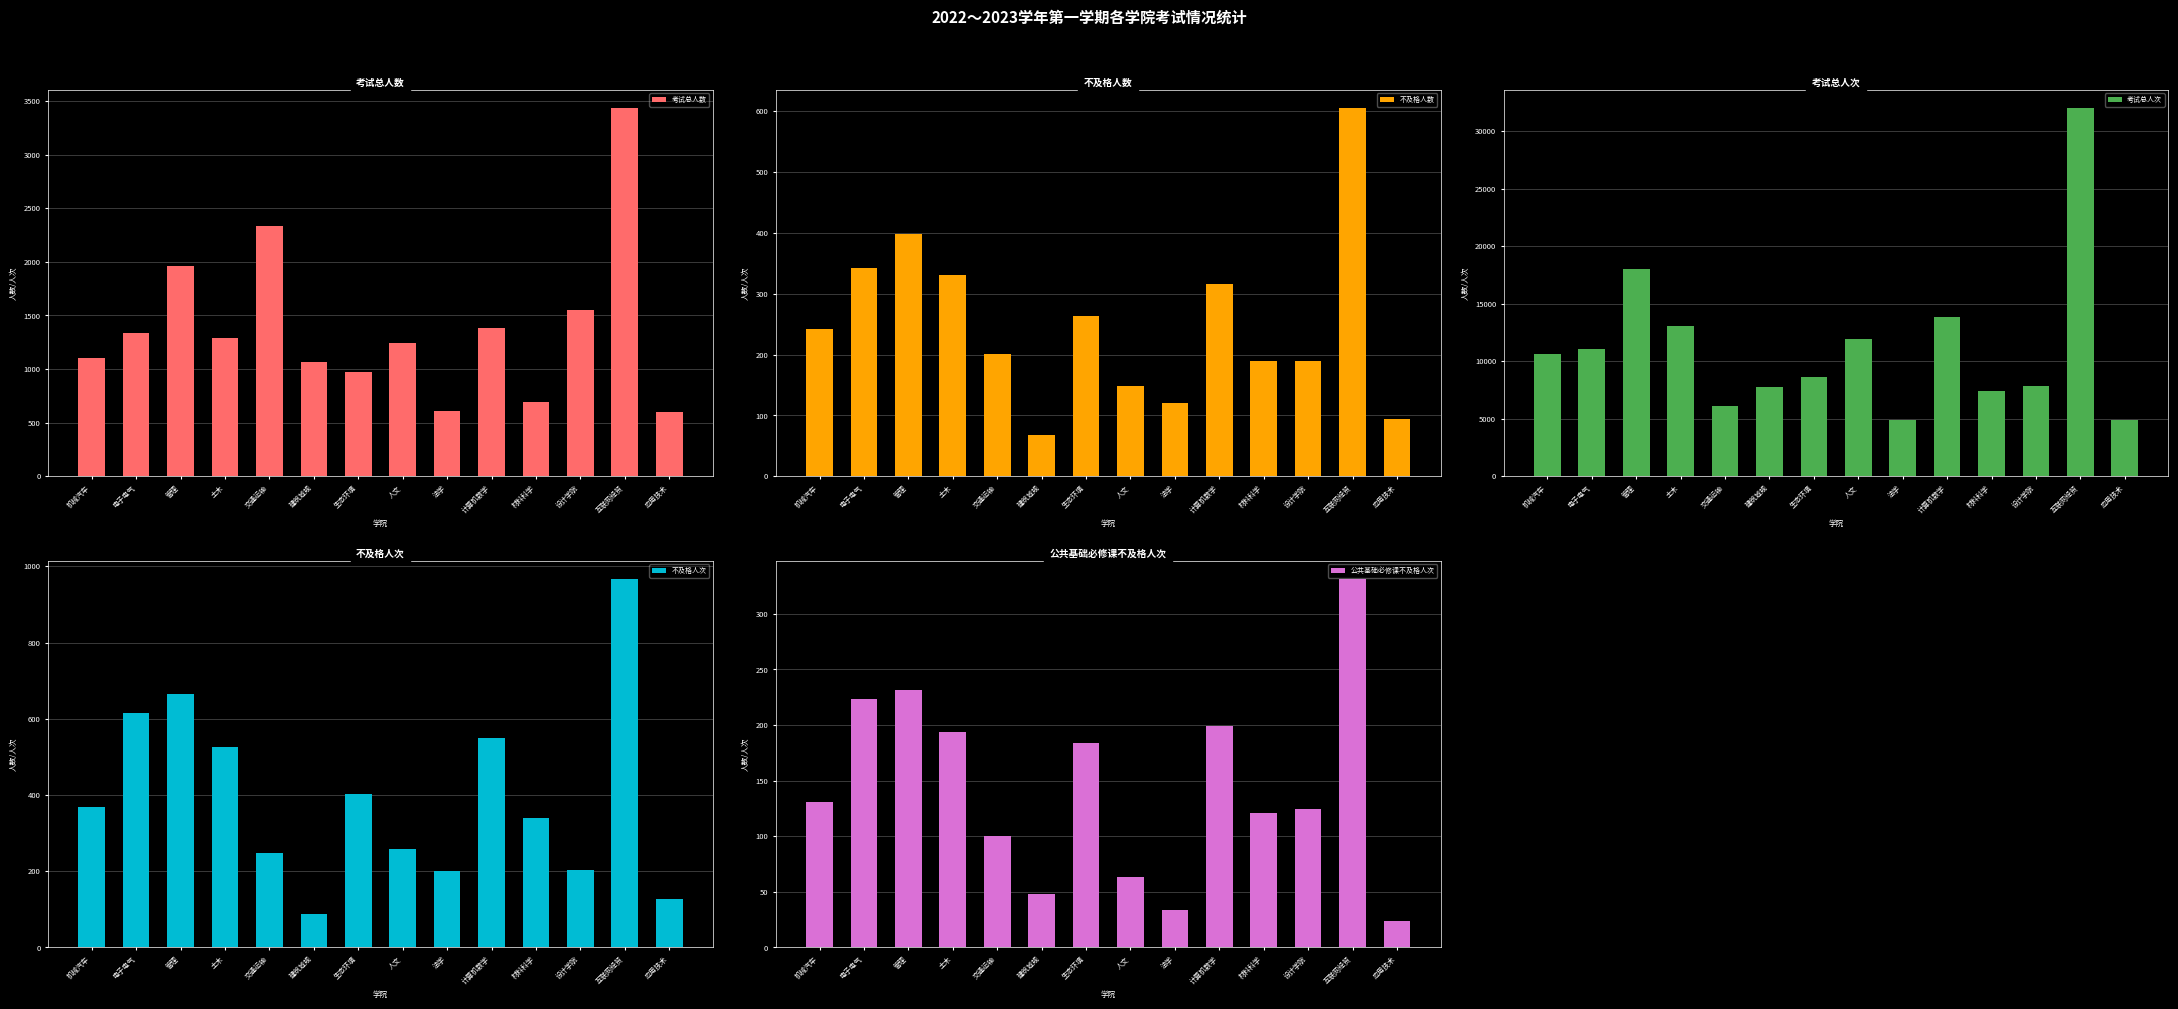

Reading left to right, transcribe all the data shown in this chart.

考试总人数: 机械汽车=1103	电子电气=1337	管理=1961	土木=1290	交通运输=2330	建筑城规=1064	生态环境=972	人文=1247	法学=604	计算机数学=1382	材料科学=688	设计学院=1547	互联网经贸=3433	应用技术=601
不及格人数: 机械汽车=242	电子电气=343	管理=398	土木=331	交通运输=201	建筑城规=67	生态环境=264	人文=148	法学=120	计算机数学=316	材料科学=190	设计学院=189	互联网经贸=605	应用技术=94
考试总人次: 机械汽车=10608	电子电气=11022	管理=18001	土木=13078	交通运输=6120	建筑城规=7764	生态环境=8630	人文=11955	法学=4847	计算机数学=13822	材料科学=7382	设计学院=7841	互联网经贸=32000	应用技术=4847
不及格人次: 机械汽车=368	电子电气=614	管理=666	土木=526	交通运输=248	建筑城规=88	生态环境=402	人文=259	法学=201	计算机数学=550	材料科学=340	设计学院=204	互联网经贸=966	应用技术=126
公共基础必修课不及格人次: 机械汽车=131	电子电气=223	管理=231	土木=194	交通运输=100	建筑城规=48	生态环境=184	人文=63	法学=34	计算机数学=199	材料科学=121	设计学院=124	互联网经贸=331	应用技术=24